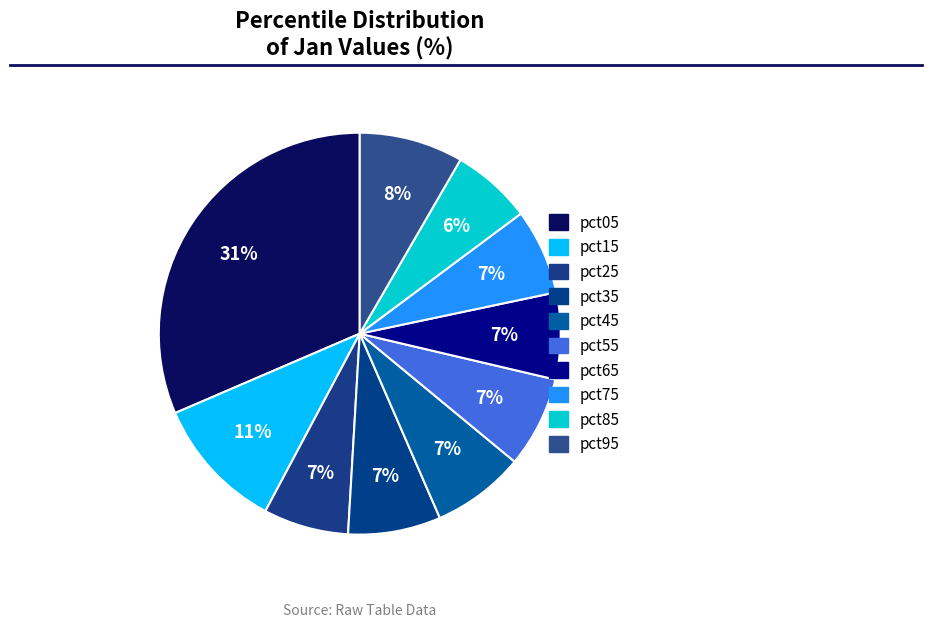

True or false: pct85 accounts for 1% of the total.

False